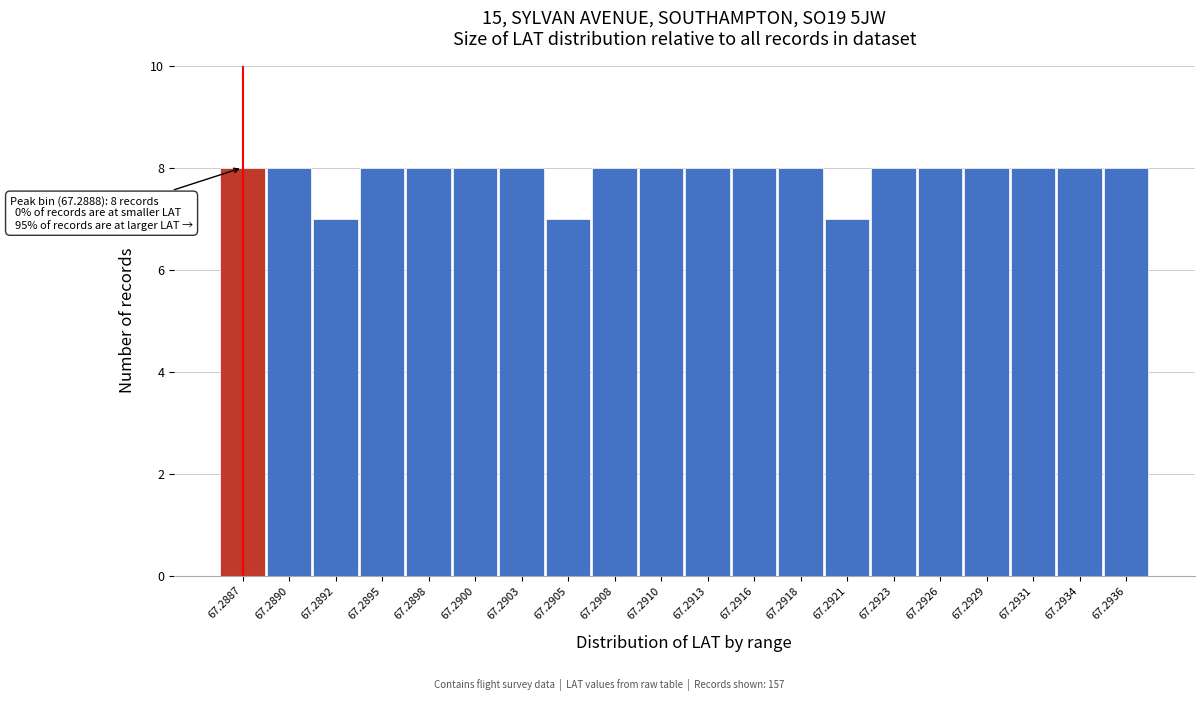

Reading left to right, transcribe all the data shown in this chart.

67.2887=8	67.2890=8	67.2892=7	67.2895=8	67.2898=8	67.2900=8	67.2903=8	67.2905=7	67.2908=8	67.2910=8	67.2913=8	67.2916=8	67.2918=8	67.2921=7	67.2923=8	67.2926=8	67.2929=8	67.2931=8	67.2934=8	67.2936=8